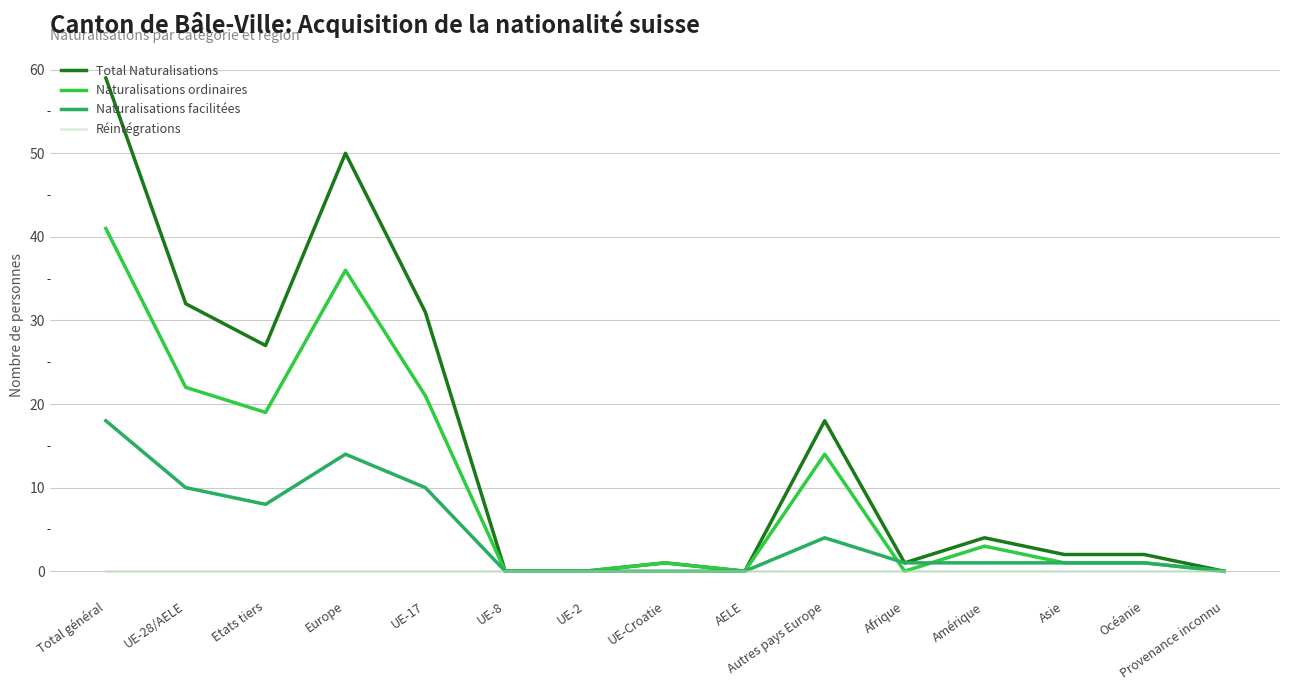

Which series has the widest spread of values?

Total Naturalisations